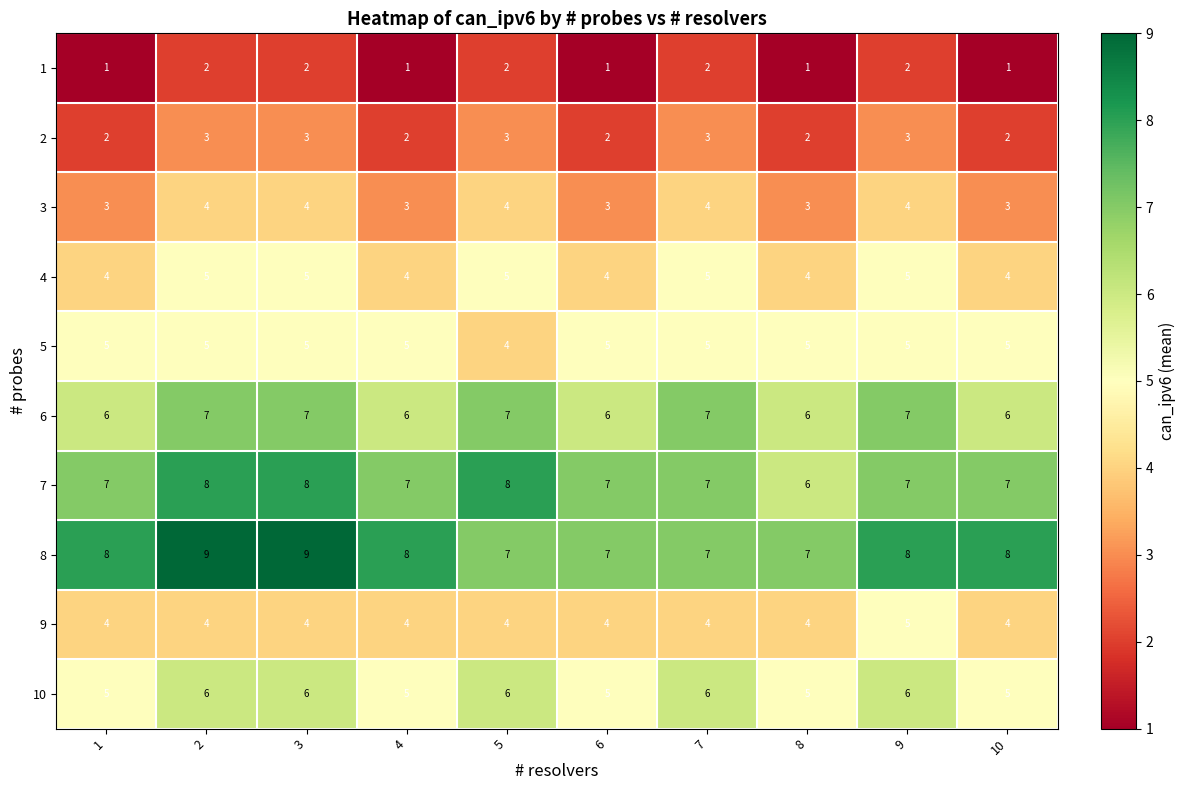

What is the approximate value of 10 at 2?

6